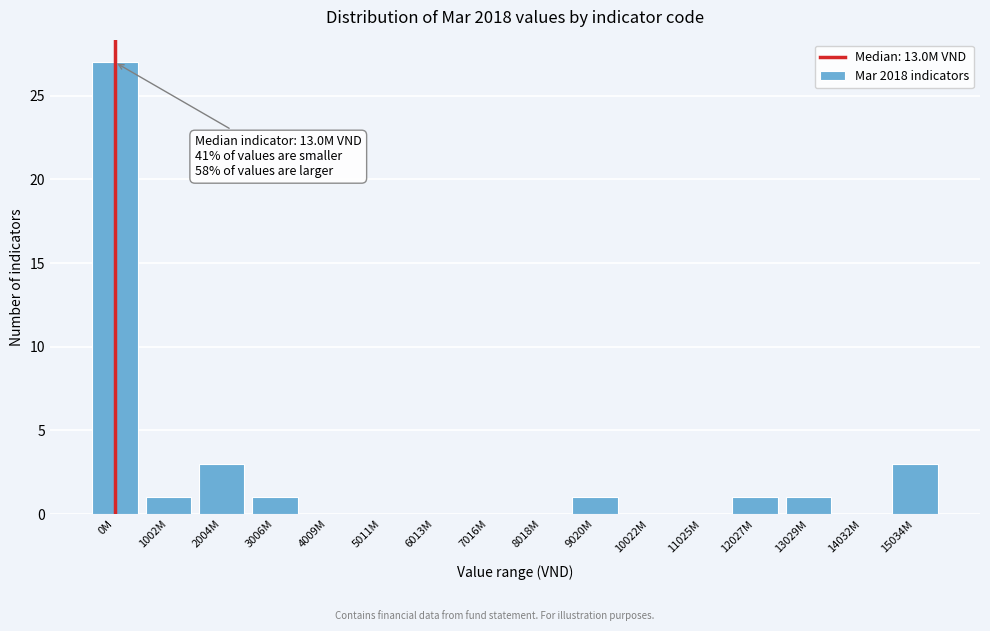

Reading left to right, list all the values displayed in this chart.

0M=27	1002M=1	2004M=3	3006M=1	4009M=0	5011M=0	6013M=0	7016M=0	8018M=0	9020M=1	10022M=0	11025M=0	12027M=1	13029M=1	14032M=0	15034M=3